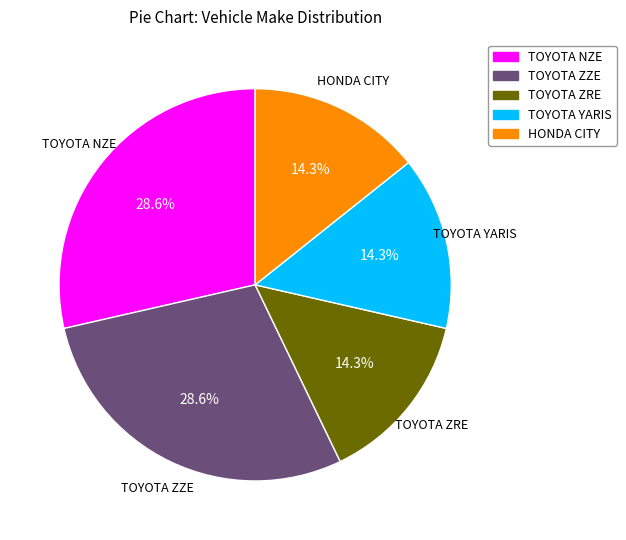

To the nearest percent, what is the combined percentage of HONDA CITY and TOYOTA YARIS?

29%